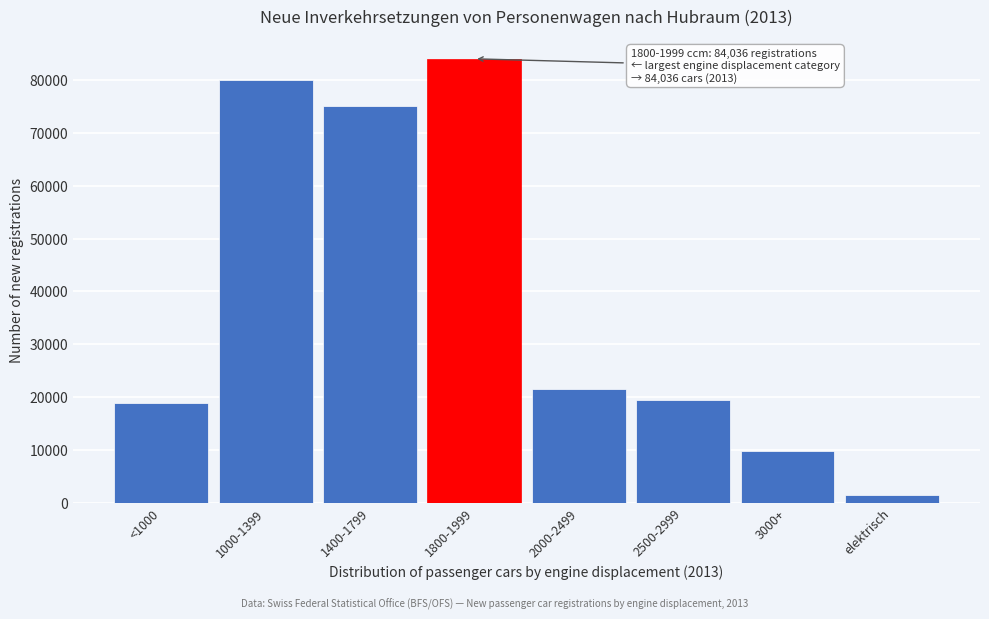

Reading left to right, what are all the values shown in this chart?

18907	80098	75025	84036	21540	19429	9727	1392